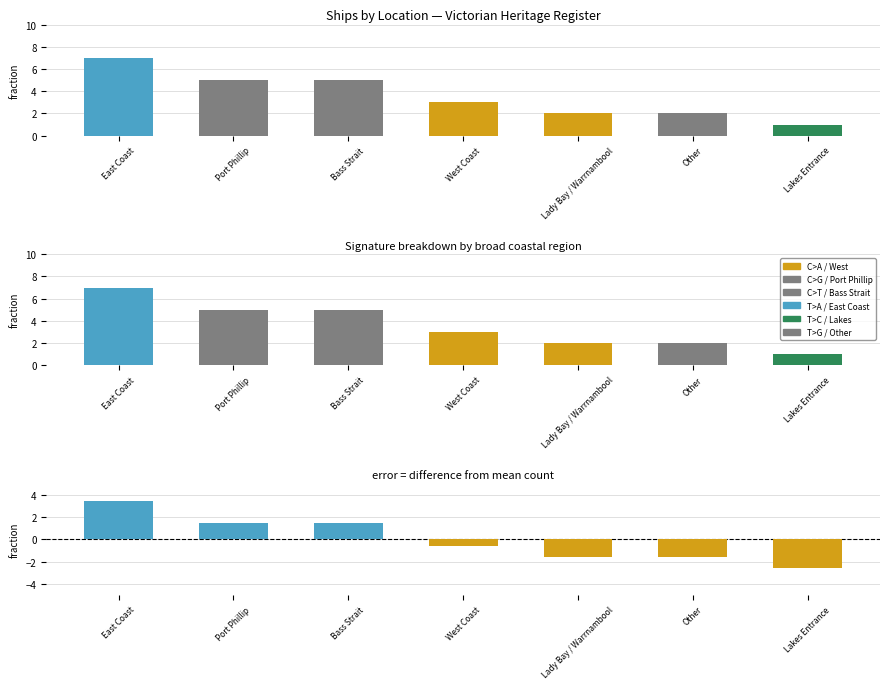

Does the chart contain stacked bars?

No